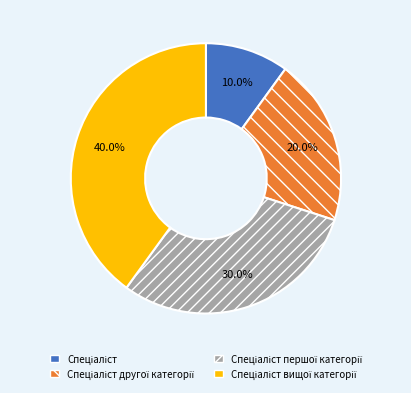

Is there any slice that represents more than half of the pie?

No